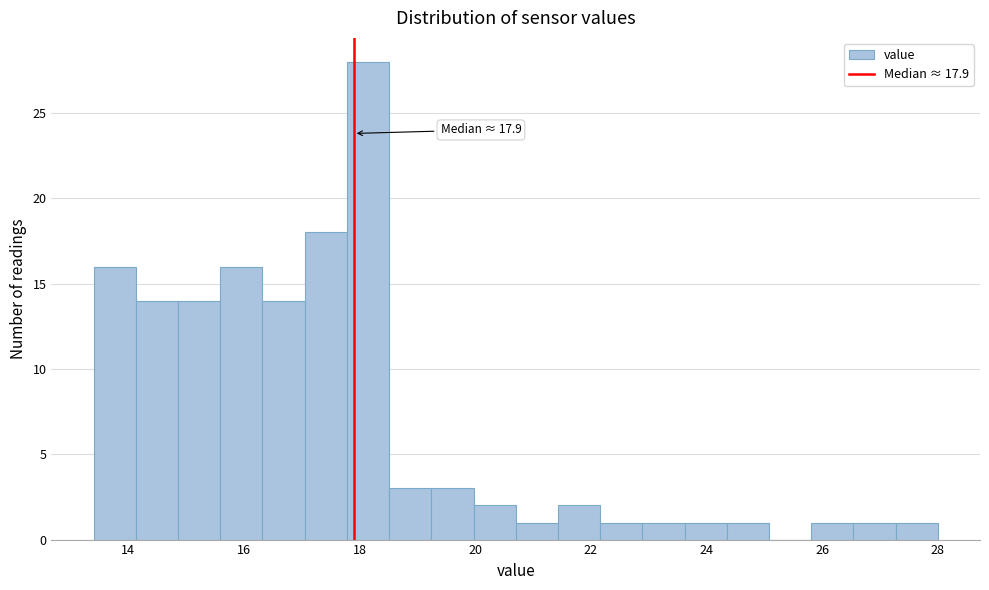

Read against the x-axis, roughly where is the centre of the tallest bar?

18.2